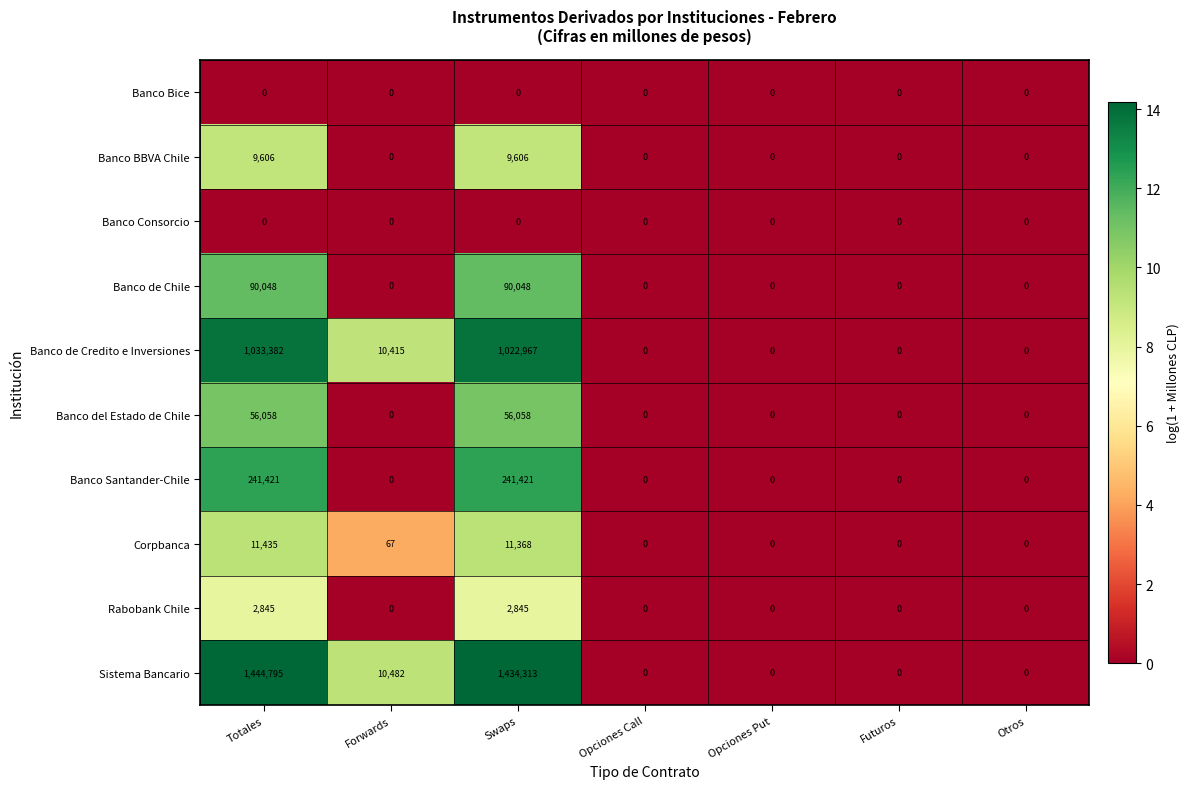

True or false: Banco de Chile has a value of 0 at Otros.

True